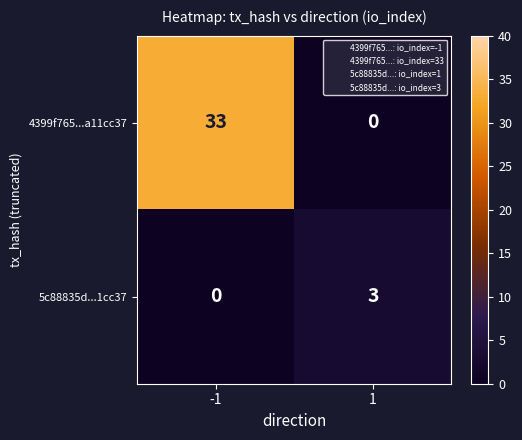

Reading left to right, list all the values displayed in this chart.

4399f765...a11cc37: -1=33	1=0
5c88835d...1cc37: -1=0	1=3